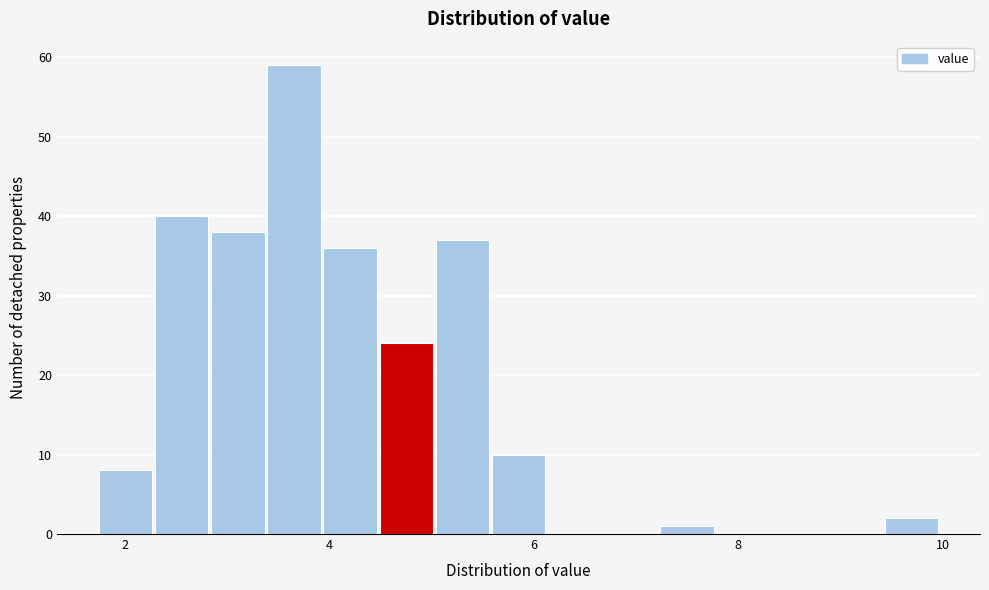

Around what value on the x-axis is the tallest bar? Give the approximate position of its centre, as read against the axis.

3.6